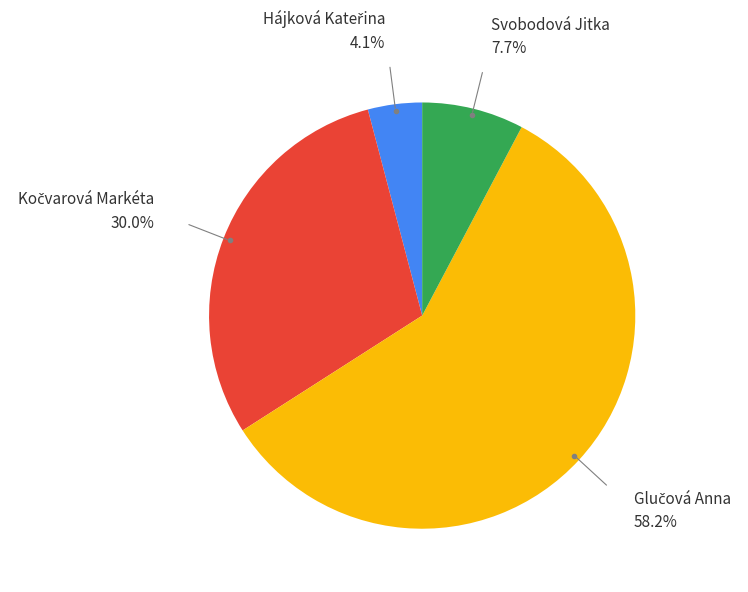

Is there a majority slice in this chart?

Yes